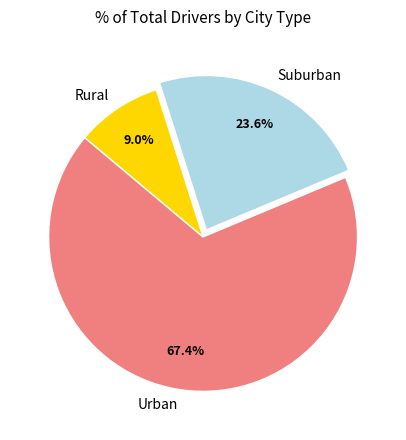

Is there a majority slice in this chart?

Yes